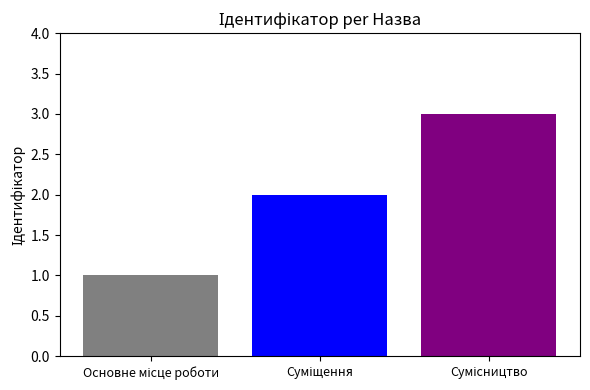

What is the greatest value displayed?

3